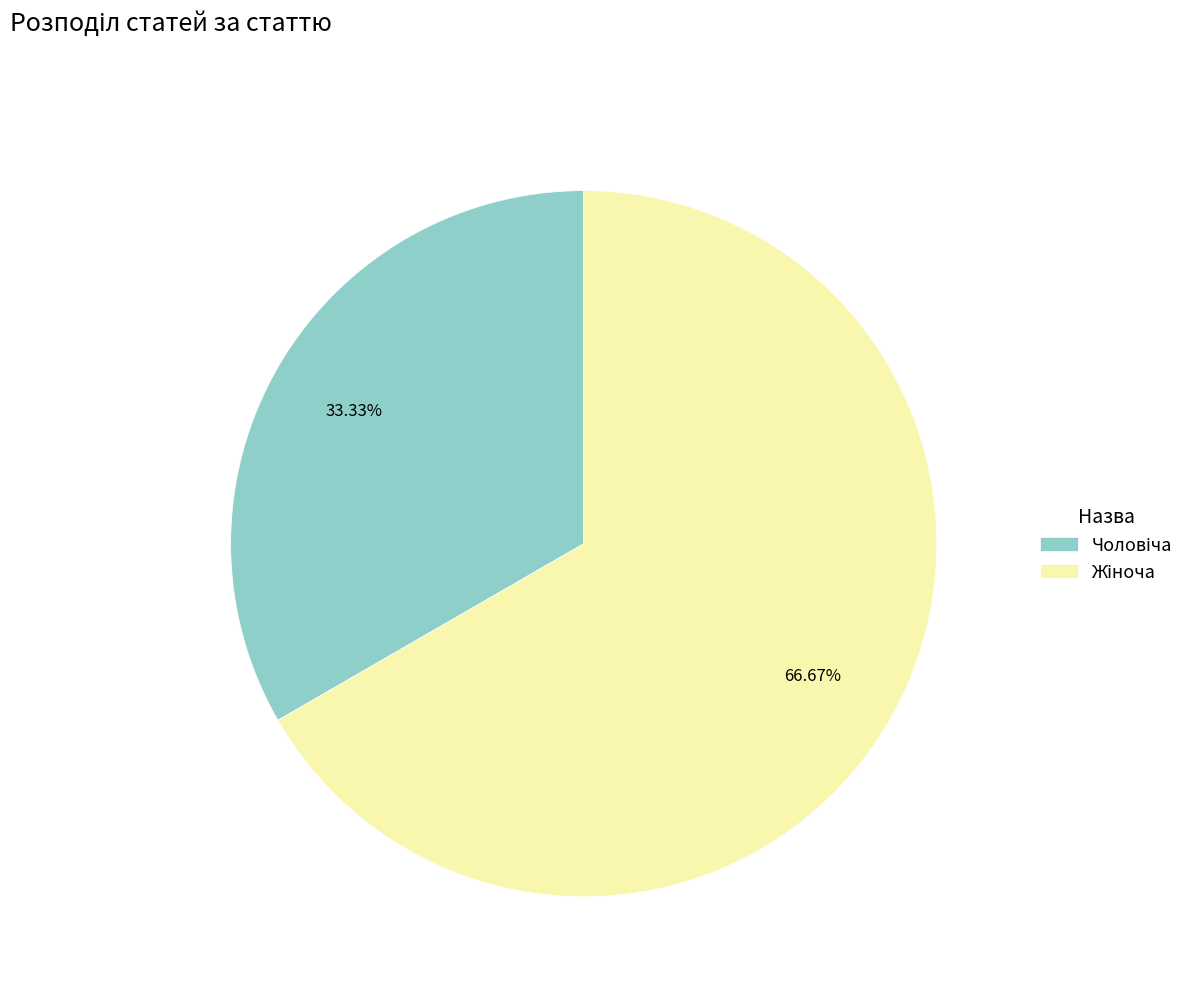

Count the number of slices in the pie.

2